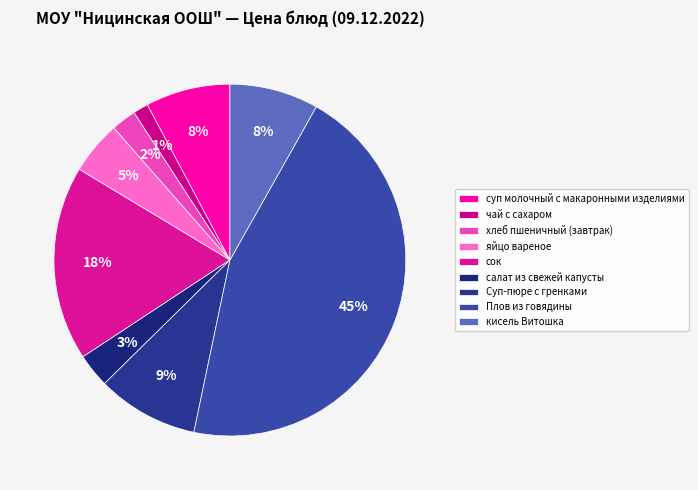

To the nearest percent, what portion does кисель Витошка represent?

8%